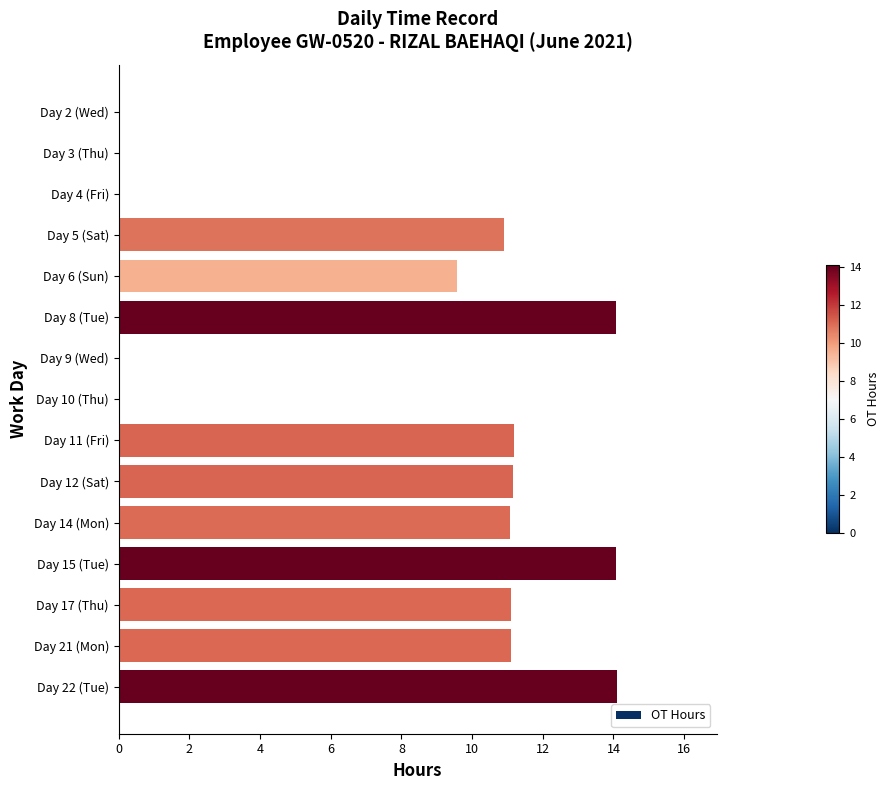

What is the change in value from Day 4 (Fri) to Day 14 (Mon)?

+11.1